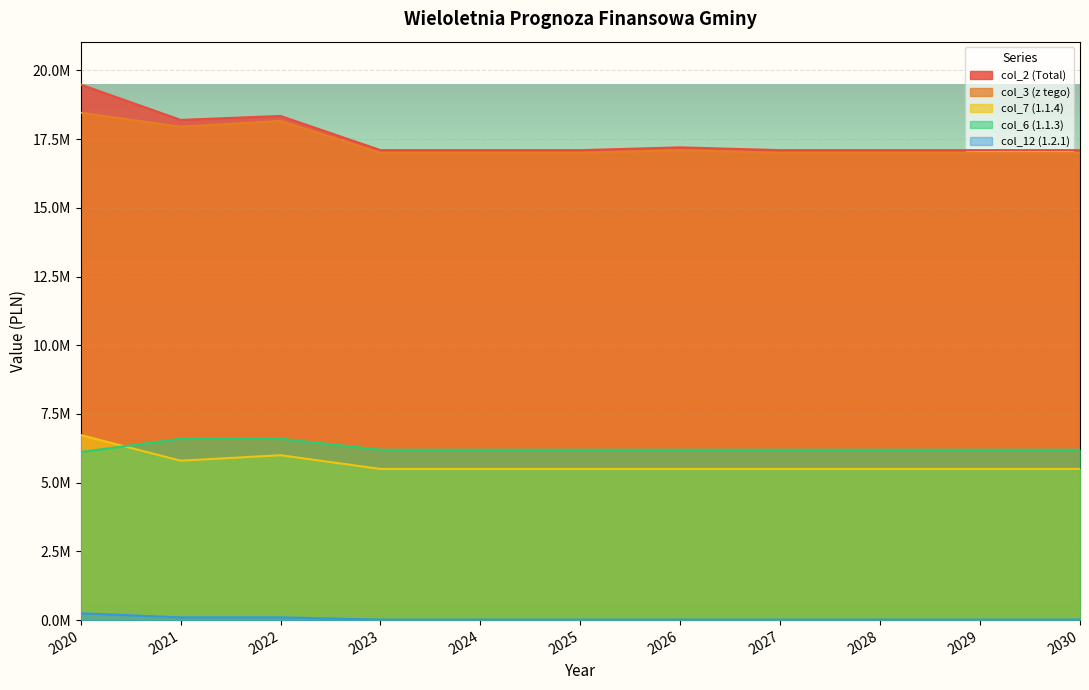

Reading right to left, what are all the values shown in this chart?

col_3 (z tego): 17001000.0	17001000.0	17001000.0	17001000.0	17101000.0	17001000.0	17001000.0	17001000.0	18163800.0	17951000.0	18462420.2
col_2 (Total): 17101000.0	17101000.0	17101000.0	17101000.0	17201000.0	17101000.0	17101000.0	17101000.0	18343800.0	18201000.0	19488311.8
col_7 (1.1.4): 5500000.0	5500000.0	5500000.0	5500000.0	5500000.0	5500000.0	5500000.0	5500000.0	6000000.0	5800000.0	6733134.0
col_12 (1.2.1): 20000.0	20000.0	20000.0	20000.0	20000.0	20000.0	20000.0	20000.0	100000.0	100000.0	248200.0
col_6 (1.1.3): 6200000.0	6200000.0	6200000.0	6200000.0	6200000.0	6200000.0	6200000.0	6200000.0	6600000.0	6600000.0	6116206.0